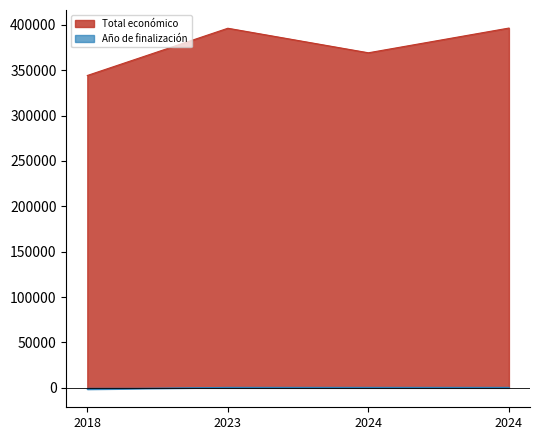

Between 2018 and 2024, which is larger?

2024